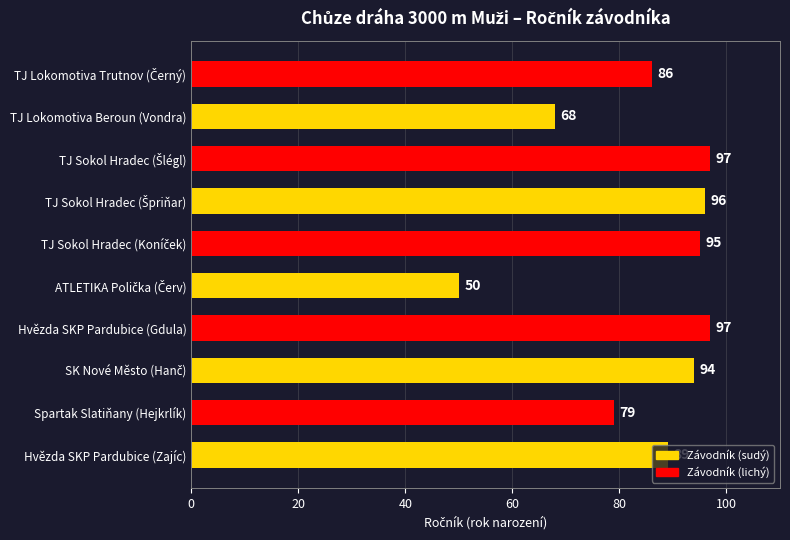

What is the greatest value displayed?

97